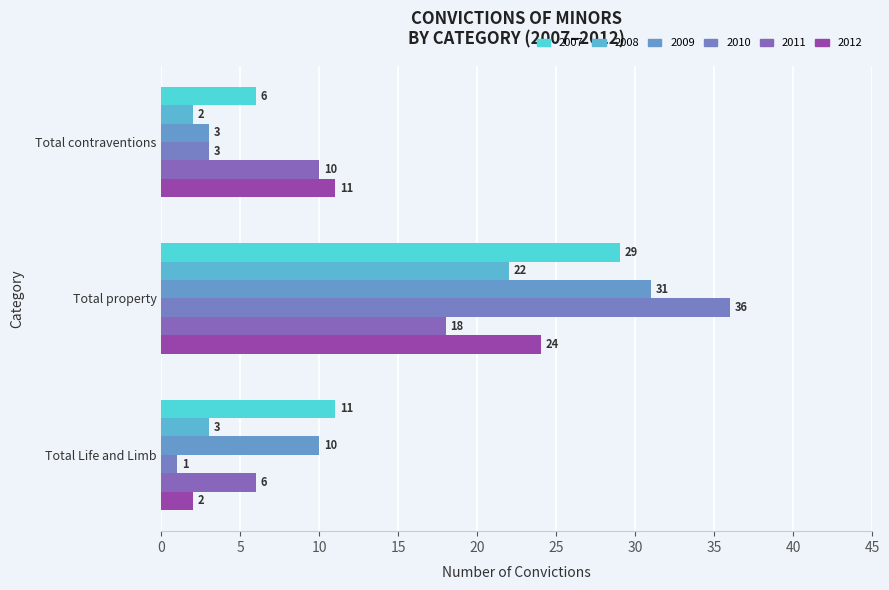

Which series changed the most between Total Life and Limb and Total contraventions?

2012